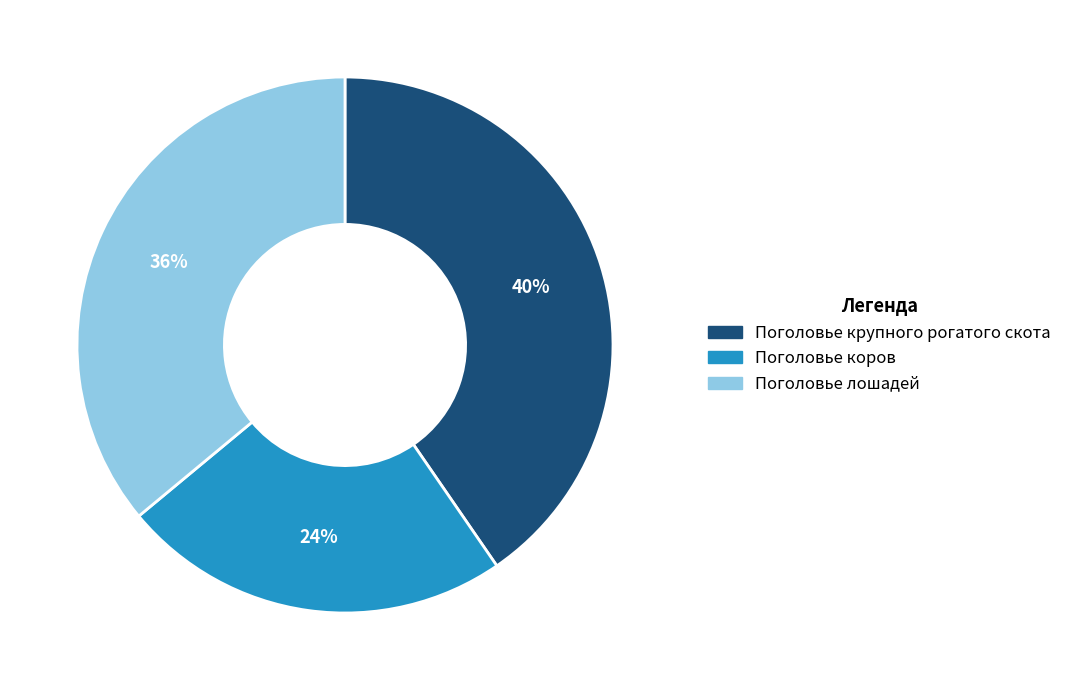

To the nearest percent, what is the average slice percentage?

33%